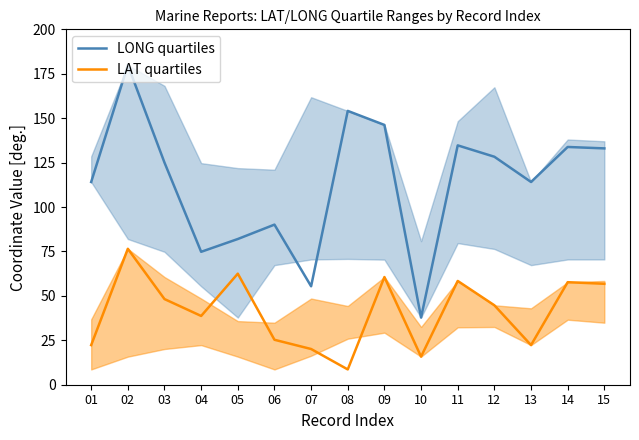

What is the sum of the LONG quartiles values at 11 and 03?

259.7